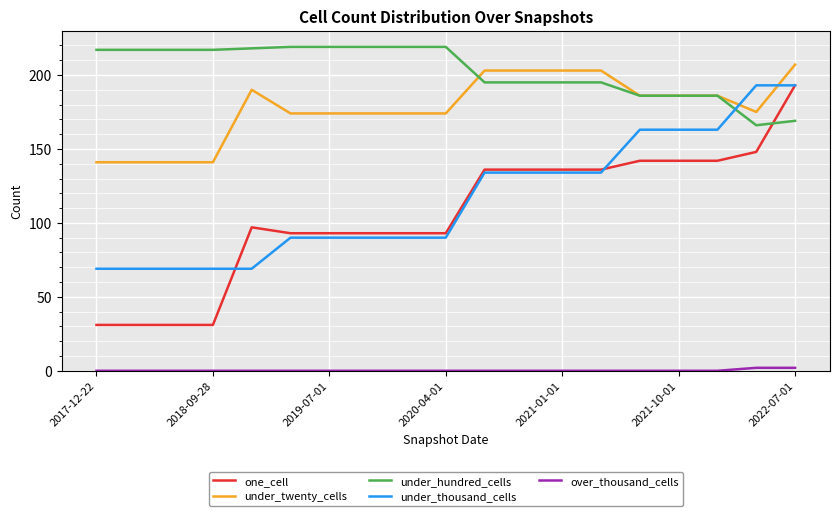

Does the chart display data point markers on the line(s)?

No